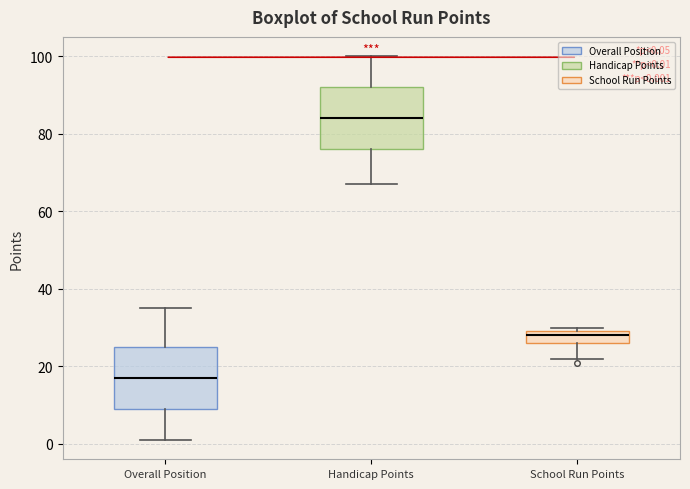

Which box has the highest median line?

Handicap Points